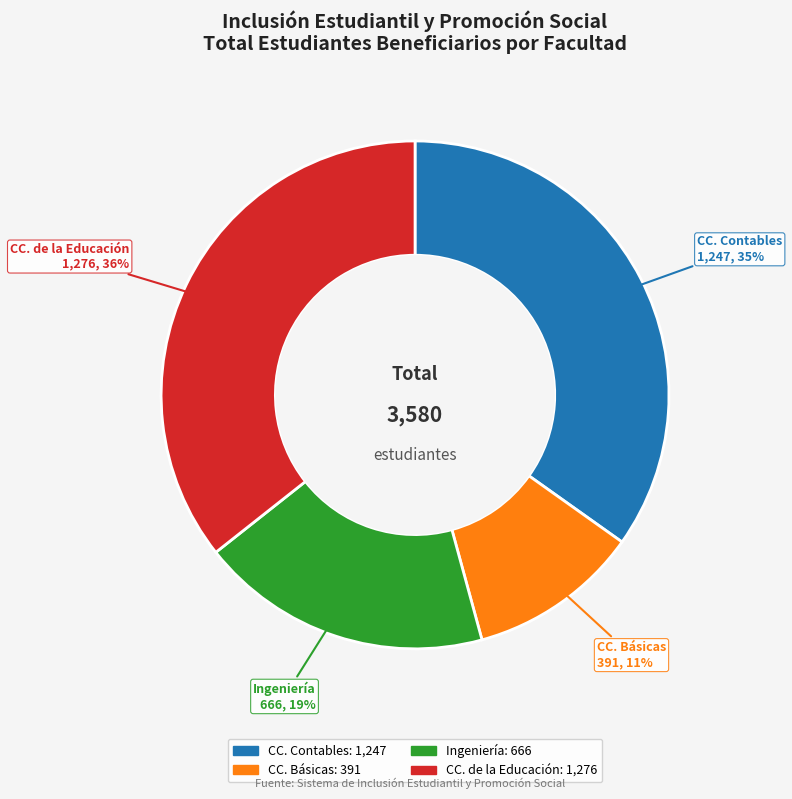

To the nearest percent, what is the average slice percentage?

25%